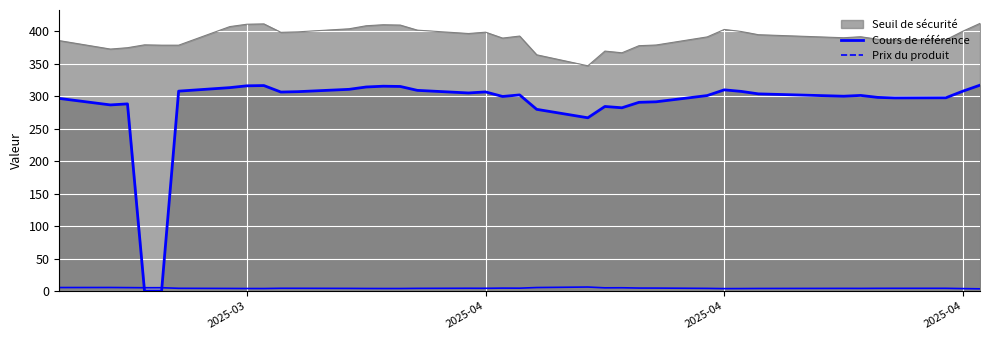

The Cours de référence (line) series shows 147.6 at 26. True or false?

False